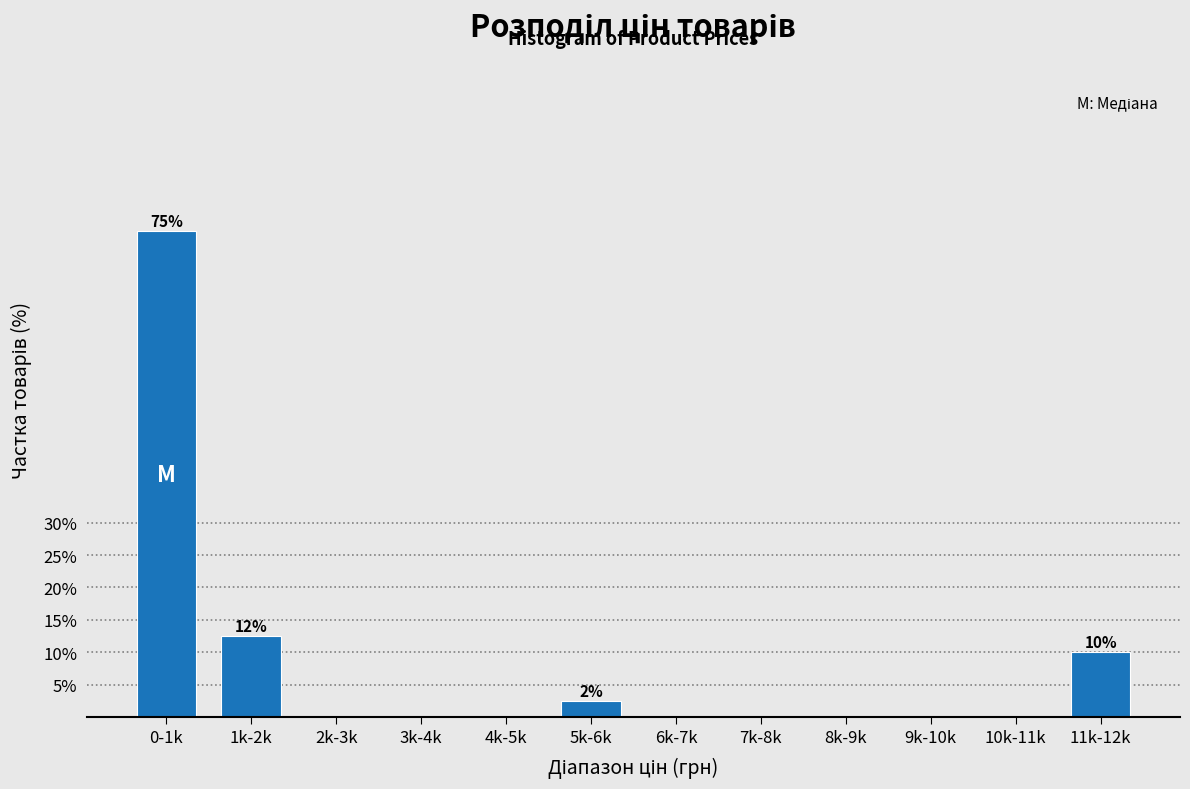

Reading left to right, what are all the values shown in this chart?

0-1k=75.0	1k-2k=12.5	2k-3k=0.0	3k-4k=0.0	4k-5k=0.0	5k-6k=2.5	6k-7k=0.0	7k-8k=0.0	8k-9k=0.0	9k-10k=0.0	10k-11k=0.0	11k-12k=10.0